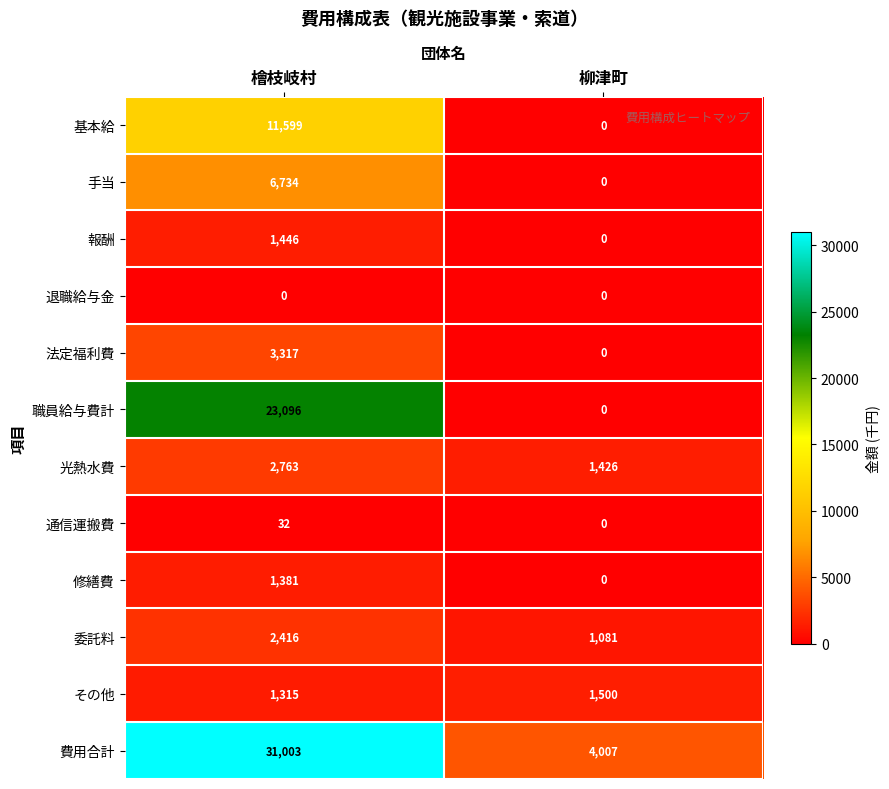

What is the approximate value of 委託料 at 檜枝岐村, to the nearest 50?

2400